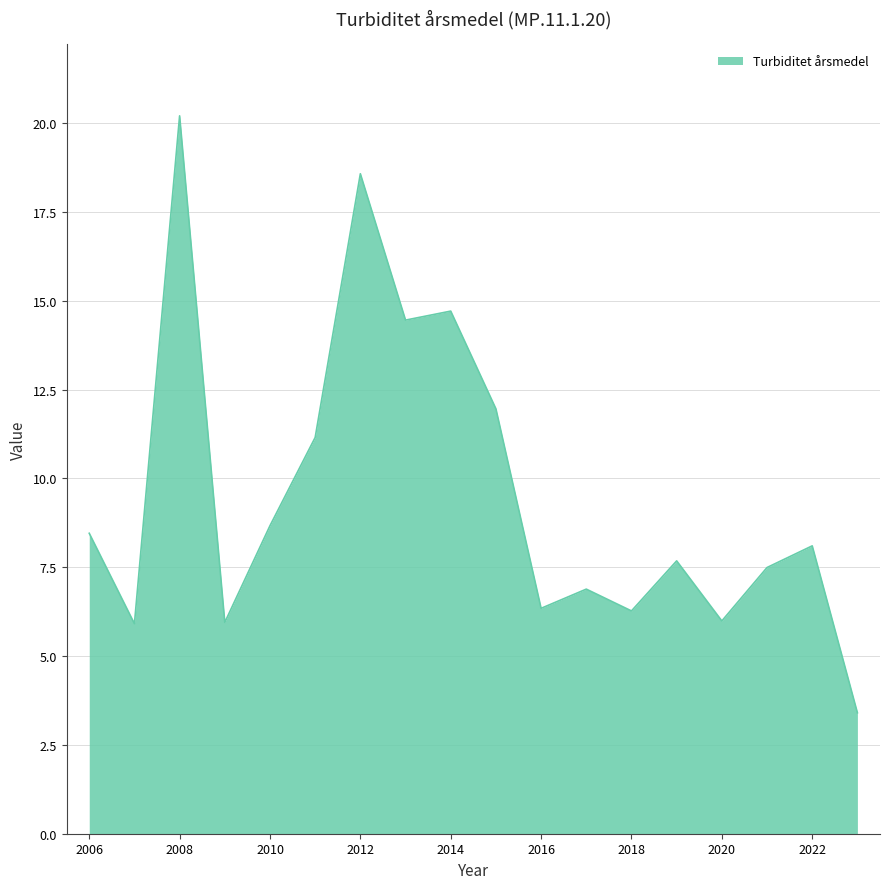

What is the difference between the maximum and minimum values?

16.8